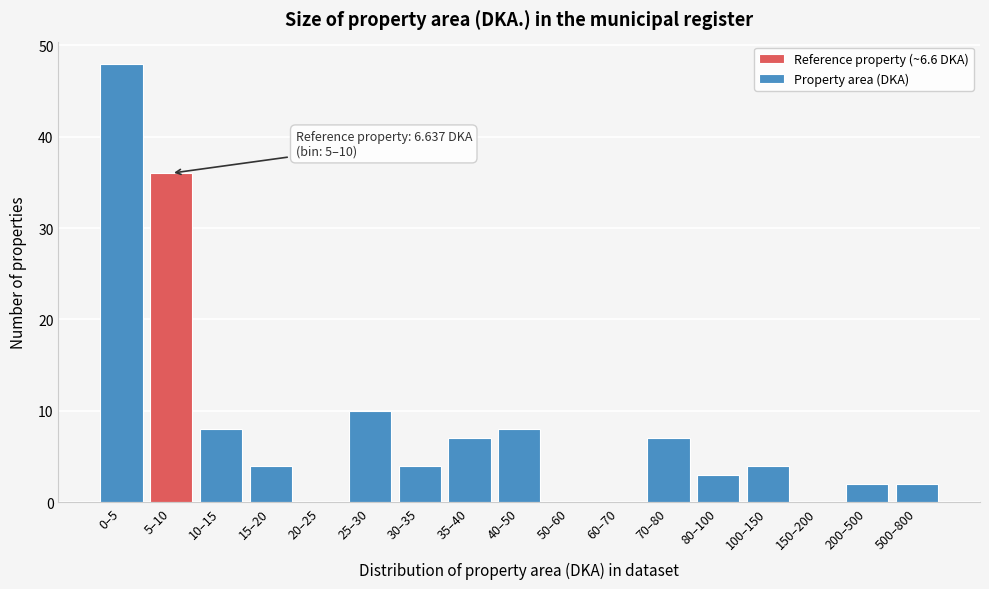

Reading left to right, extract all data points from this chart.

0–5=48	5–10=36	10–15=8	15–20=4	20–25=0	25–30=10	30–35=4	35–40=7	40–50=8	50–60=0	60–70=0	70–80=7	80–100=3	100–150=4	150–200=0	200–500=2	500–800=2